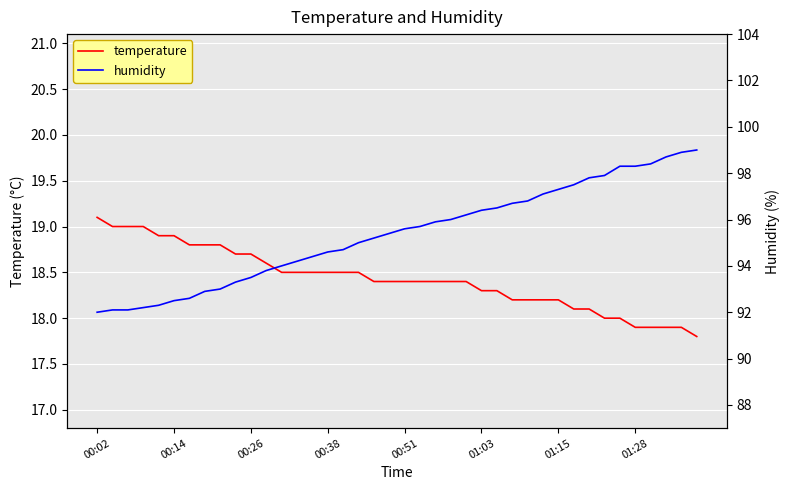

Which category has the highest value in the temperature series?

00:02